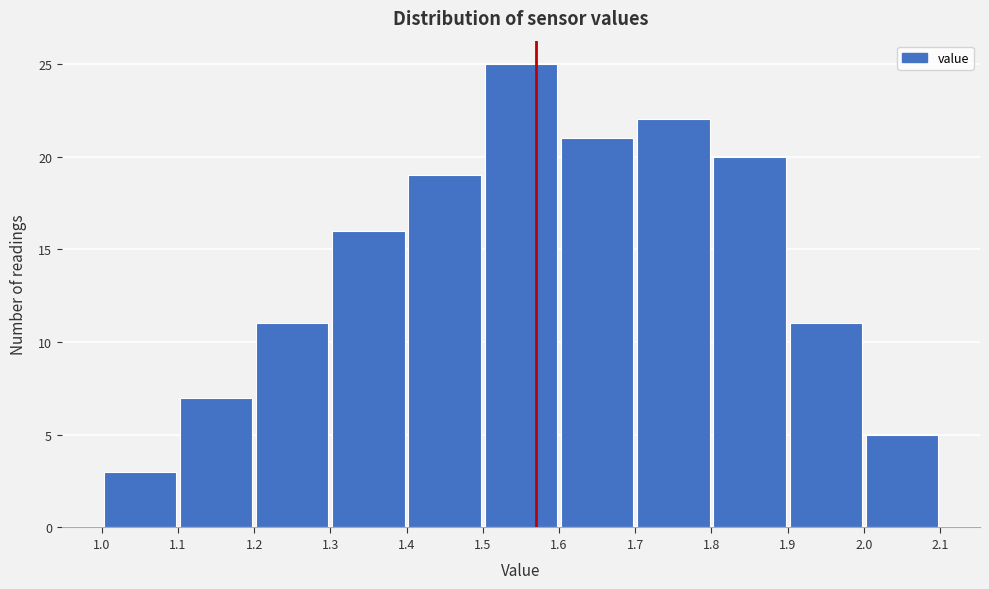

Which range on the x-axis has the tallest bar?

1.5 to 1.6